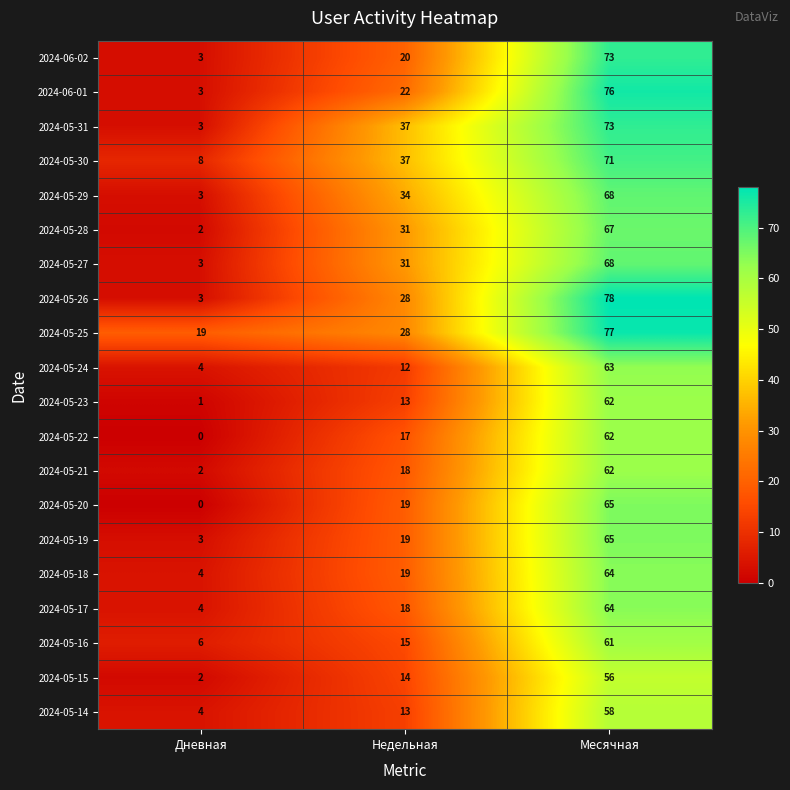

Which series changed the most between Дневная and Недельная?

2024-05-31